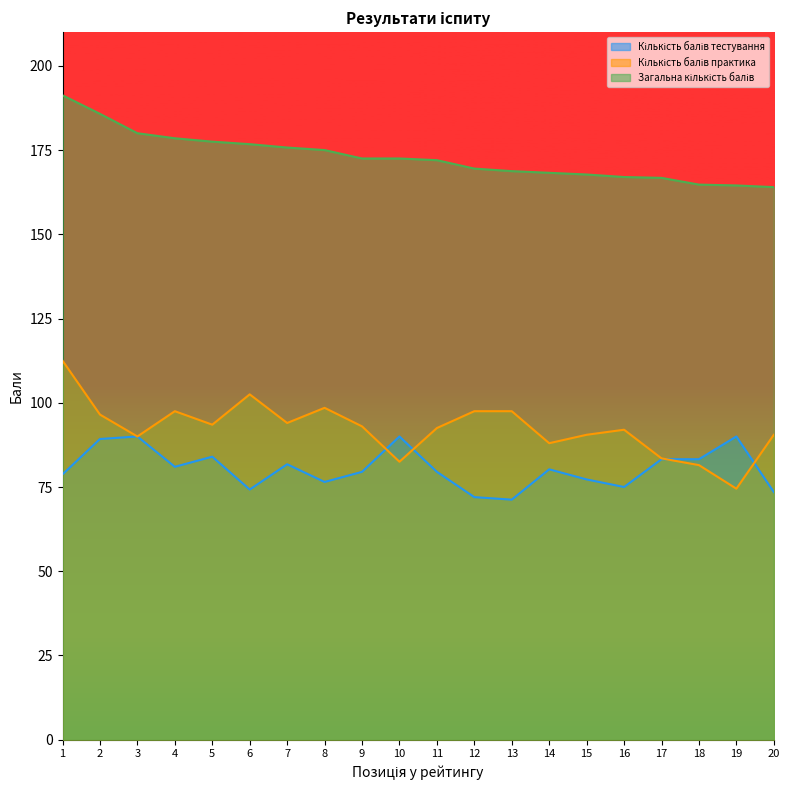

Does the chart display data point markers on the line(s)?

No